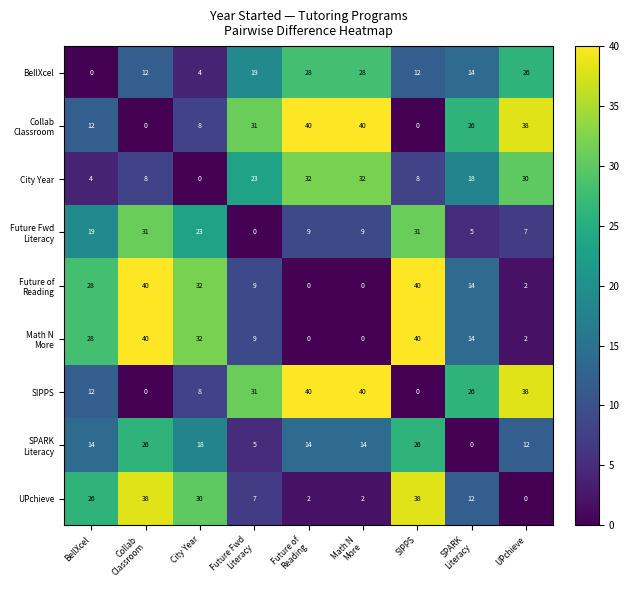

At which label does UPchieve first exceed 12?

BellXcel